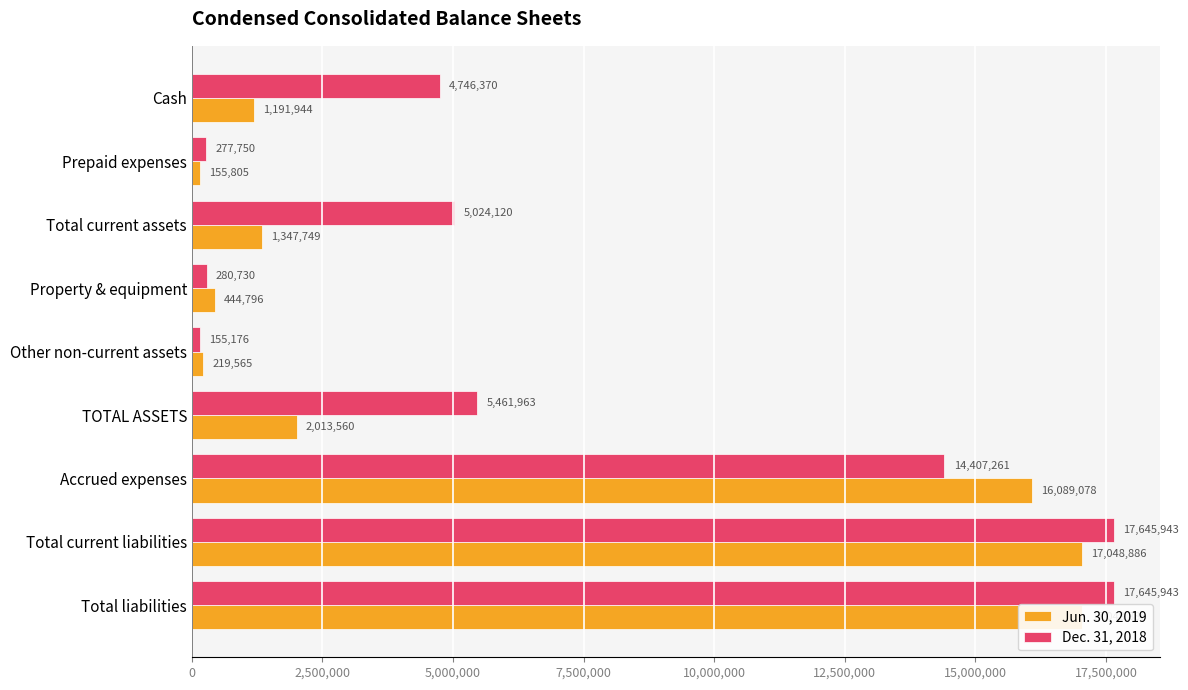

How many values in the Dec. 31, 2018 series exceed 5024120?

4